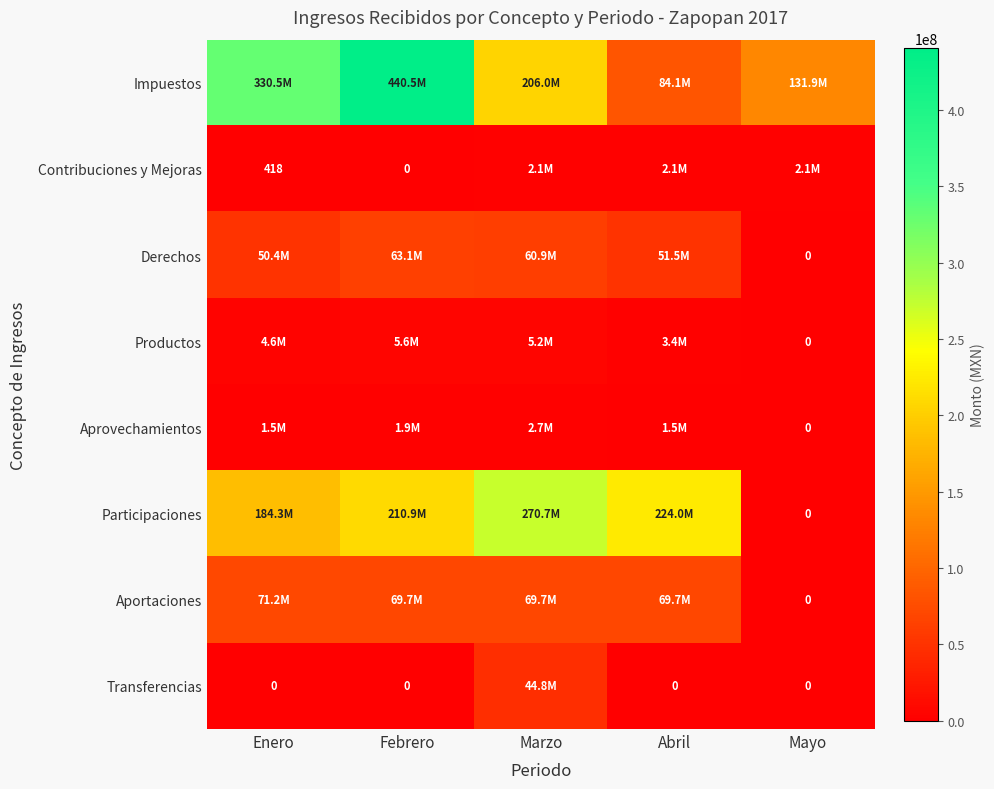

Between Abril and Mayo, which series saw the biggest shift?

Participaciones